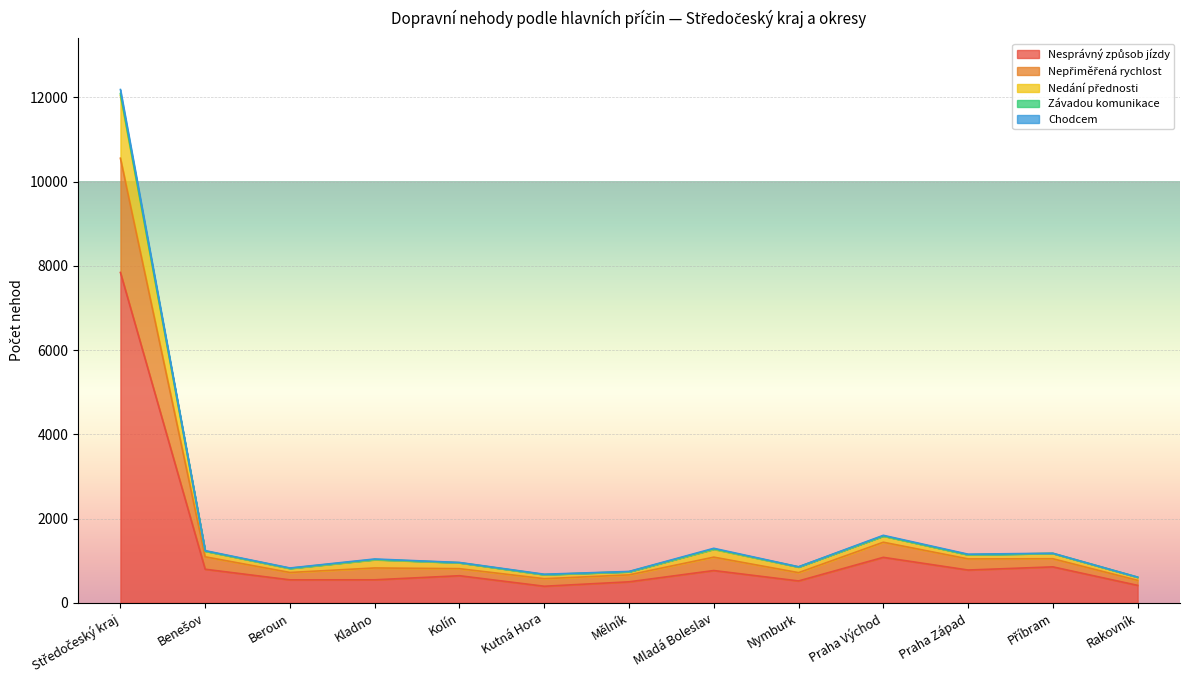

Does the chart display data point markers on the line(s)?

No